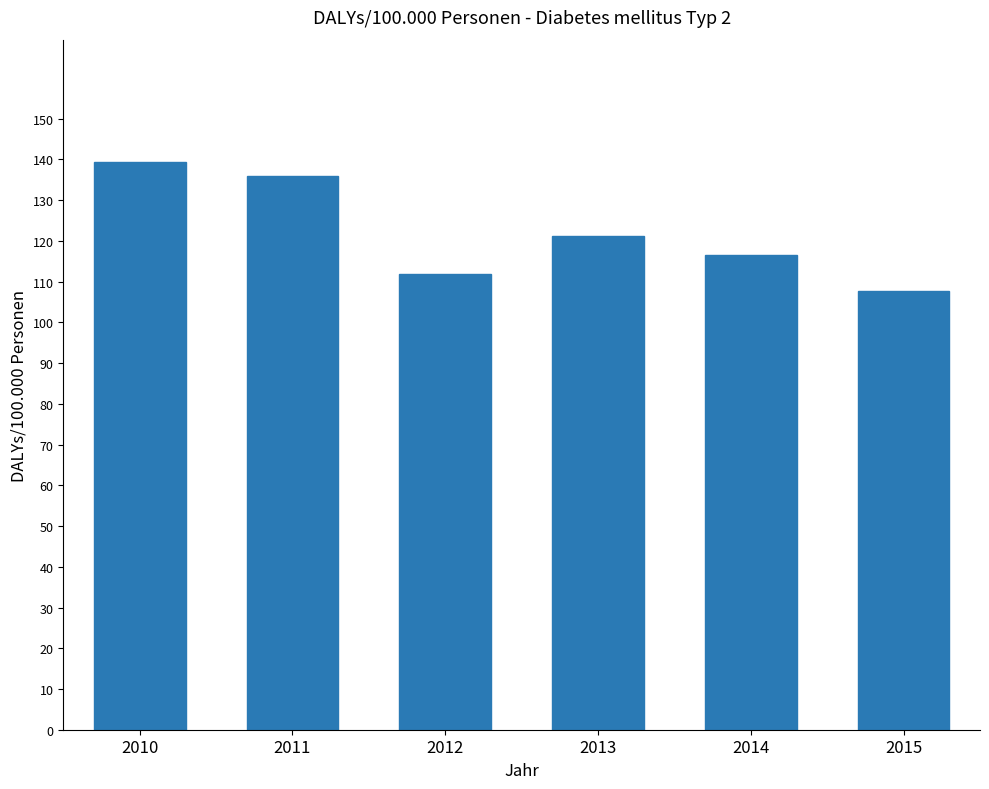

The value at 2010 is 246.9. True or false?

False